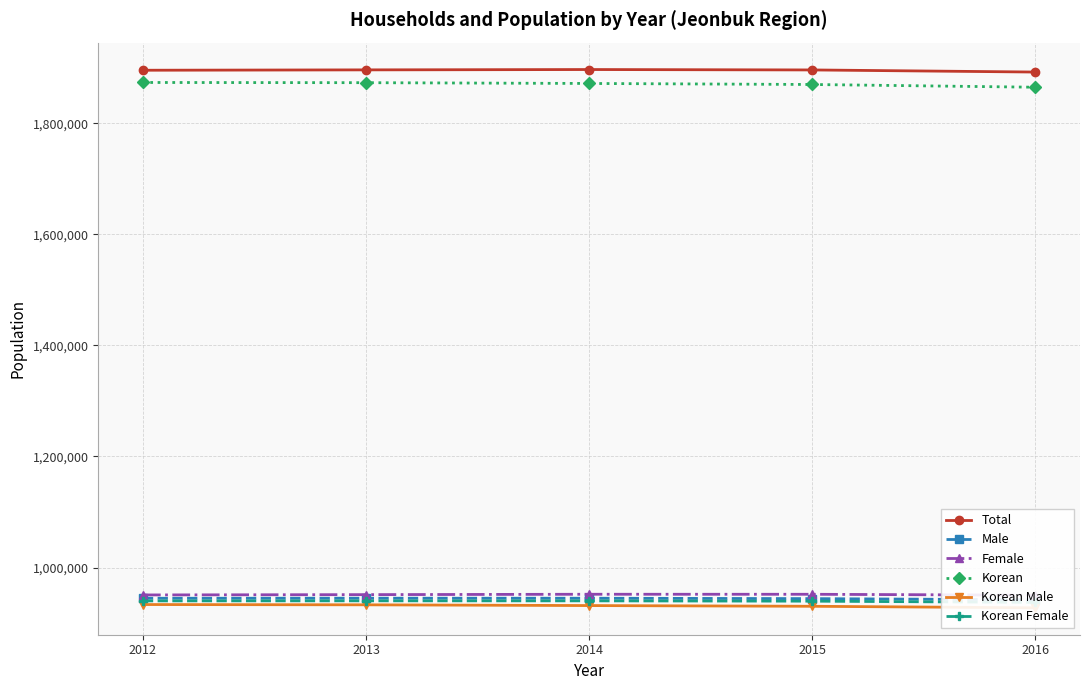

Which series has the largest range (max minus min)?

Korean